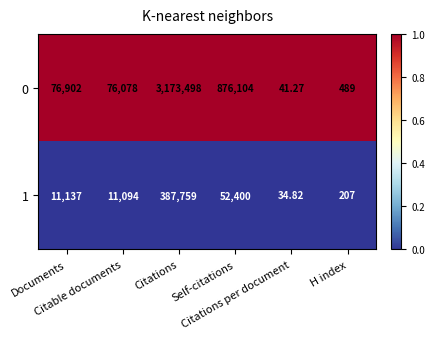

Count the number of data series in this chart.

2